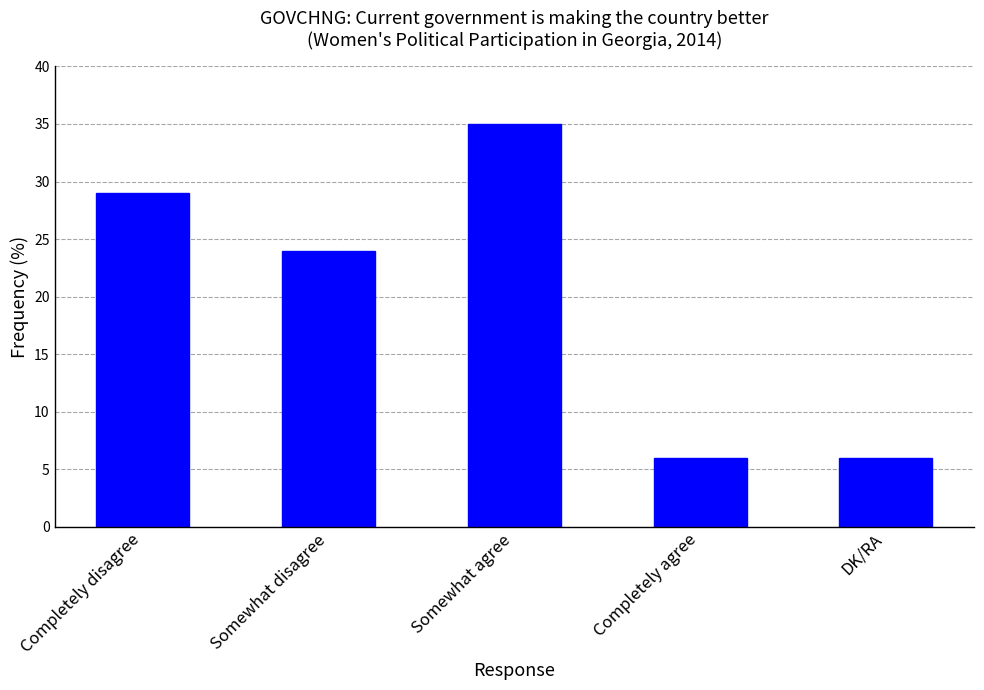

How many series are shown in this chart?

1